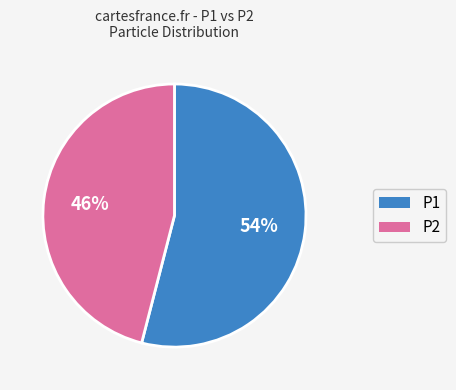

Is there any slice that represents more than half of the pie?

Yes